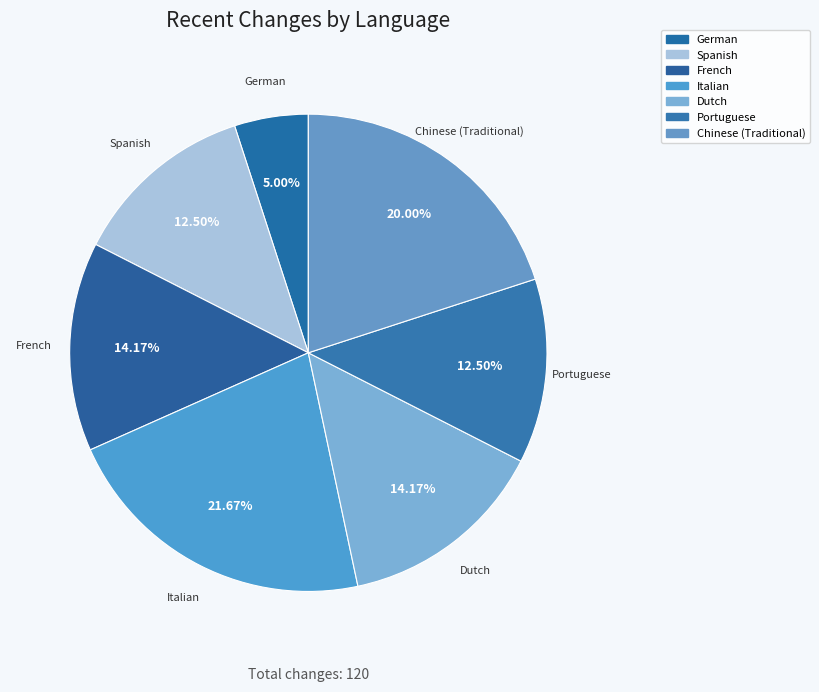

Is there any slice that represents more than half of the pie?

No